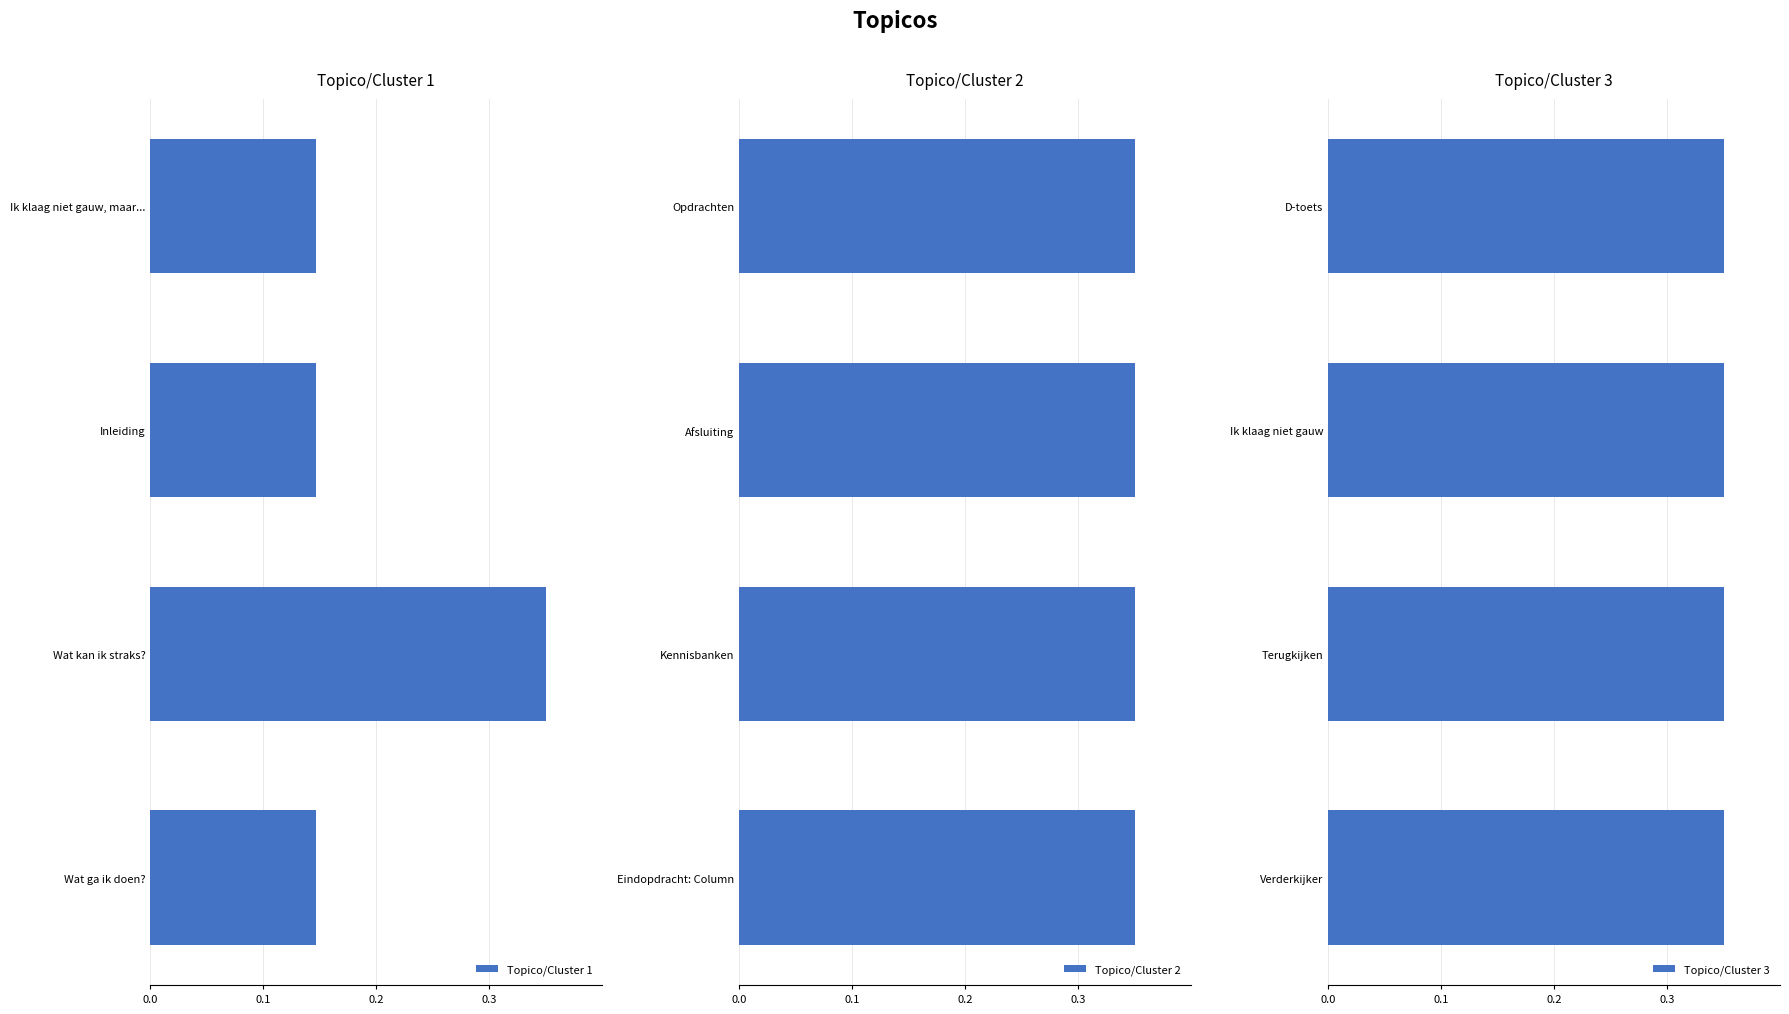

List the labels in order of Topico/Cluster 1 value, largest first.

Wat kan ik straks?, Wat ga ik doen?, Inleiding, Ik klaag niet gauw, maar...